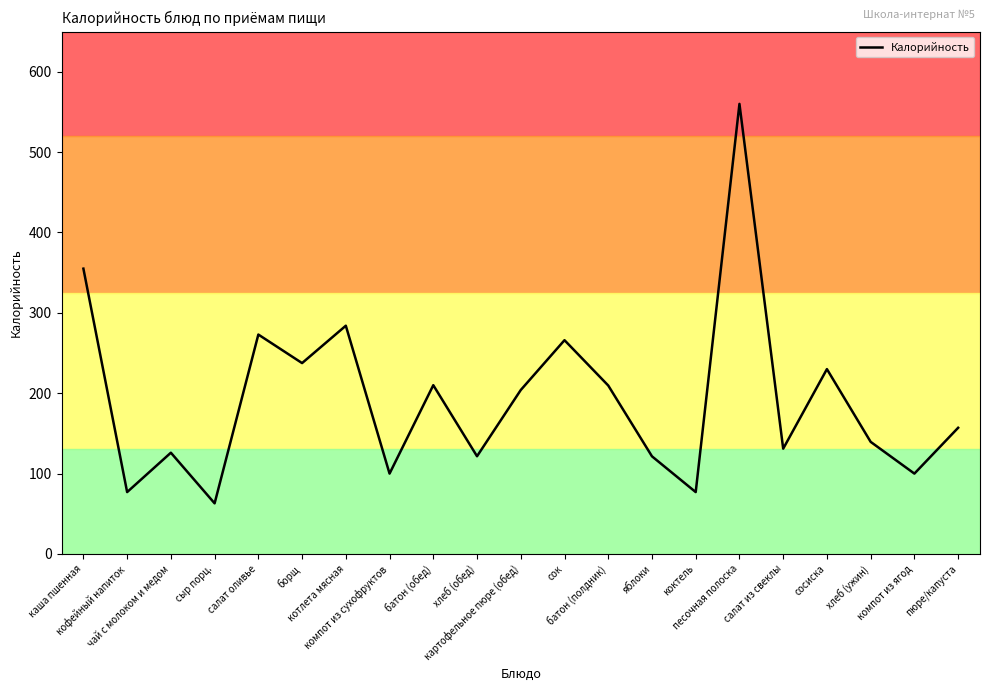

True or false: the data shows 157.0 at пюре/капуста.

True